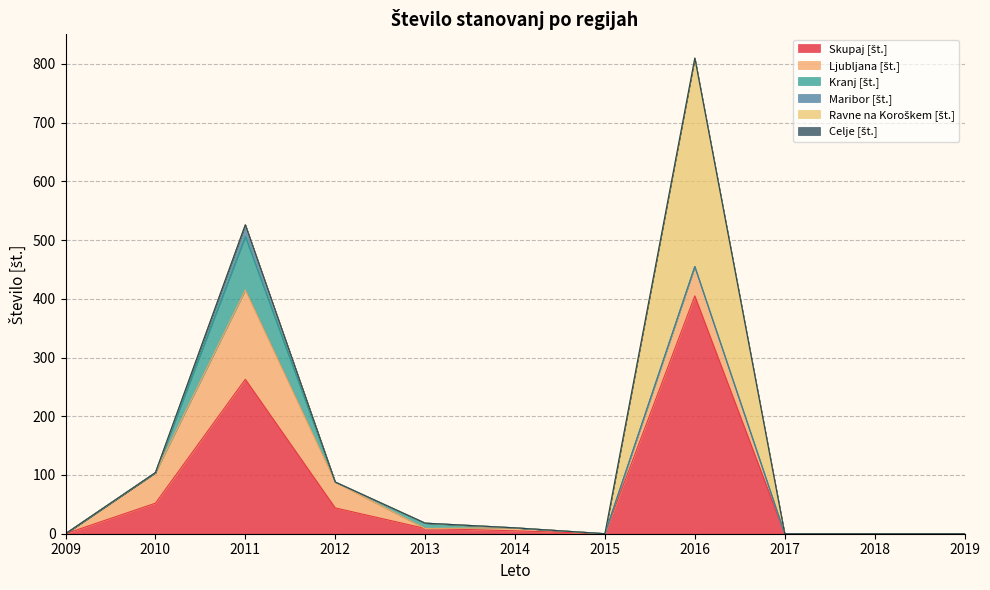

At which category is the sum across all series the highest?

2016